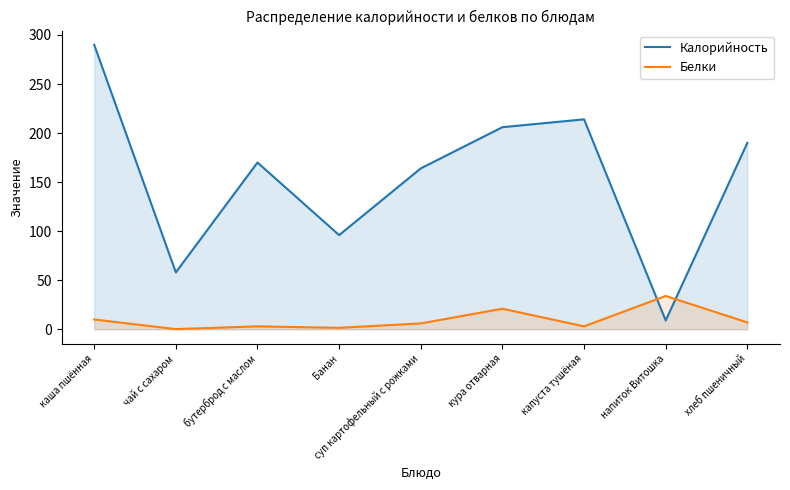

What is the difference between the highest and lowest values at кура отварная?

185.0